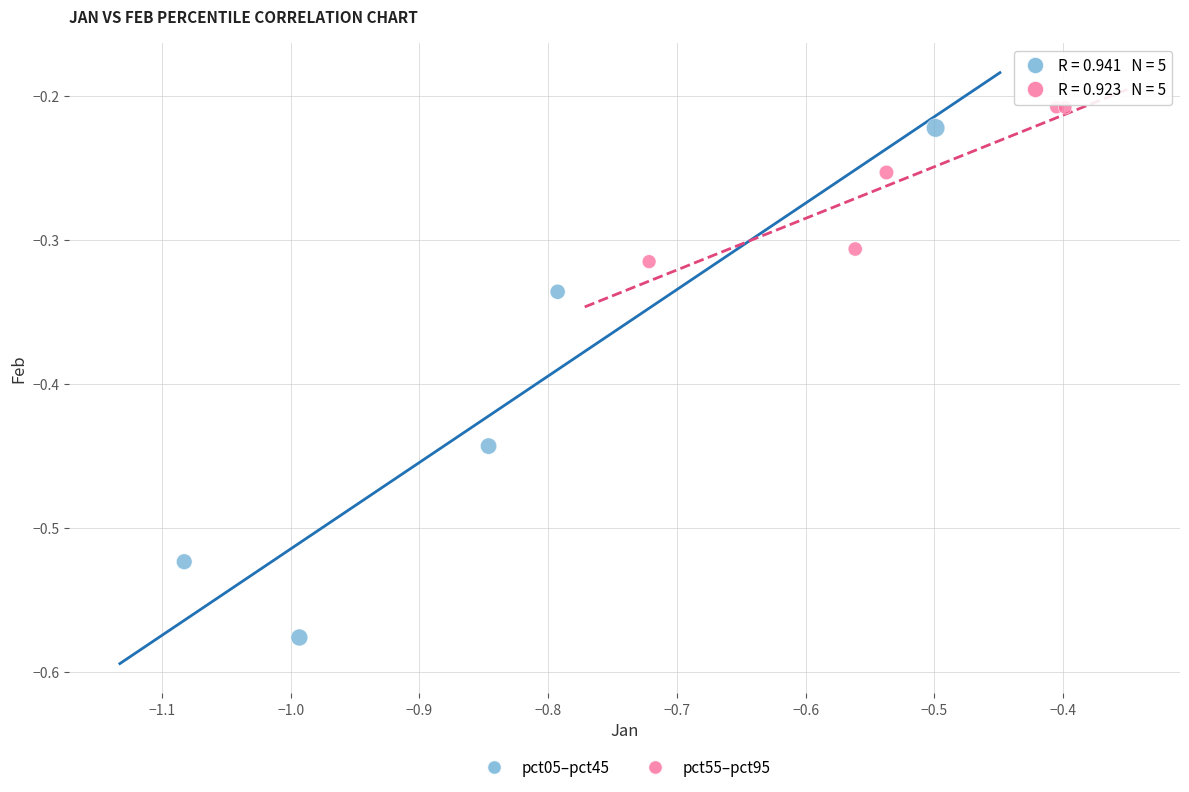

Which series reaches the minimum Y coordinate?

pct05–pct45